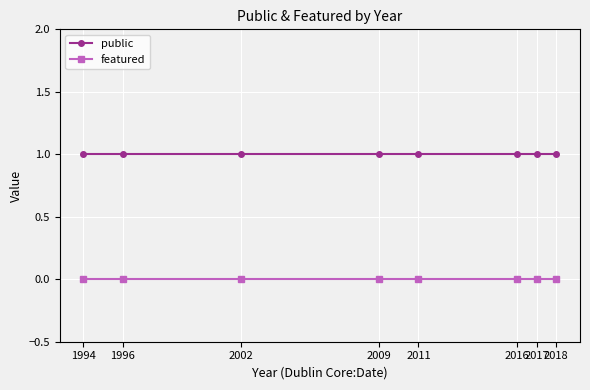

True or false: public has a value of 1 at 2018.

True